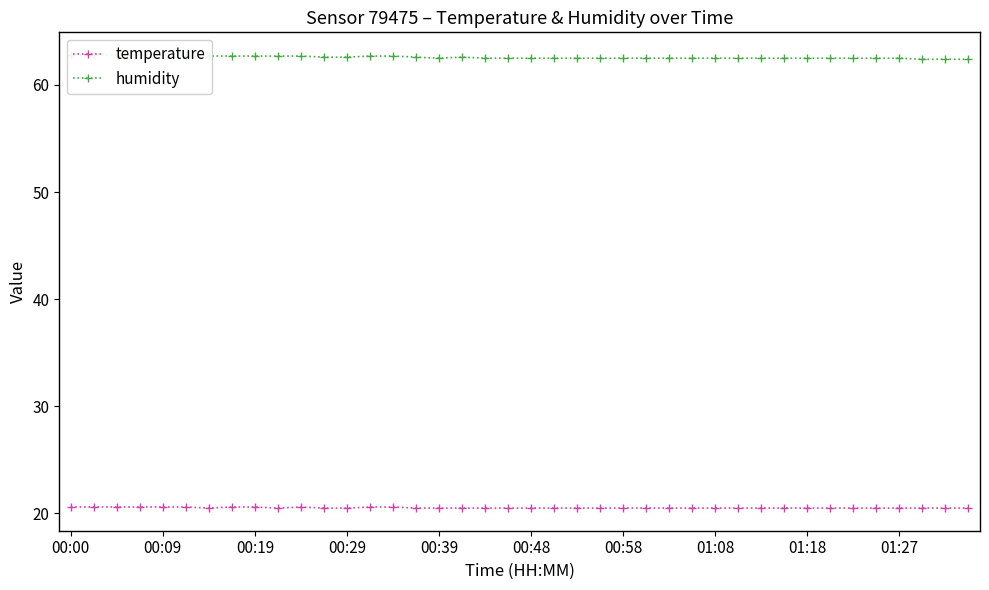

What is the value of the temperature point at the 11th from the left?

20.6